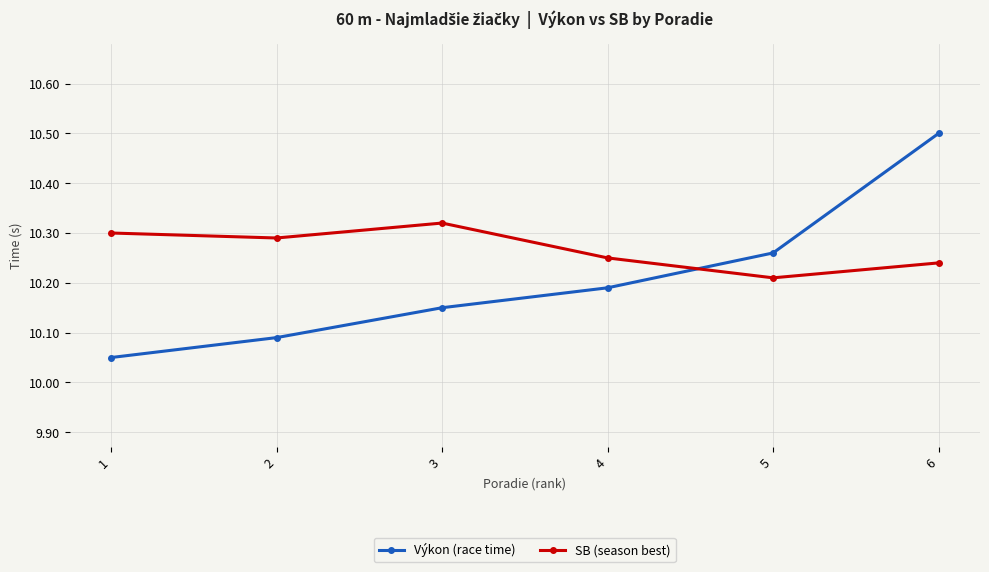

After their last crossing, which series has the higher values: SB (season best) or Výkon (race time)?

Výkon (race time)